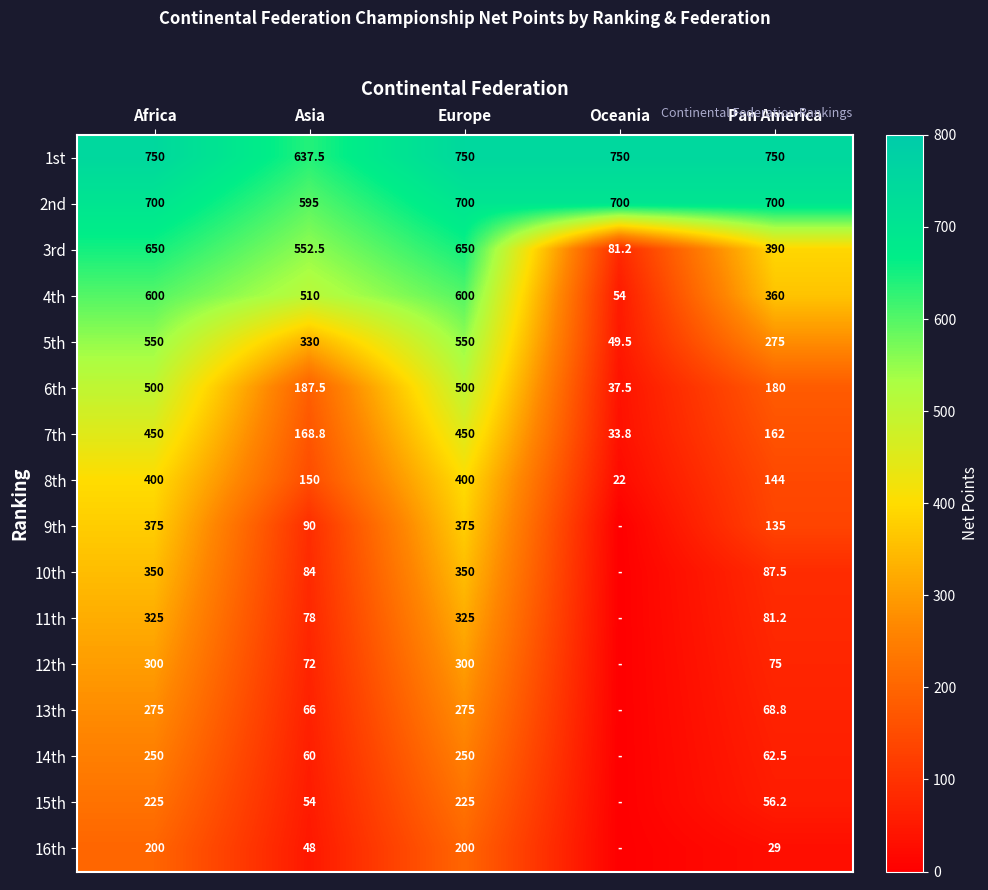

Which series changed the most between Europe and Pan America?

6th